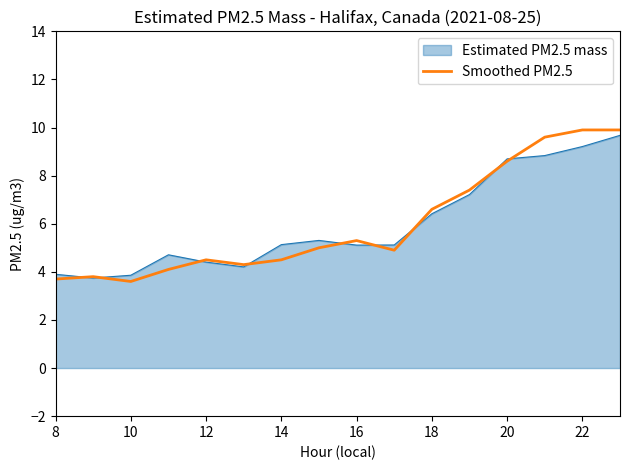

Which series has the largest range (max minus min)?

Smoothed PM2.5